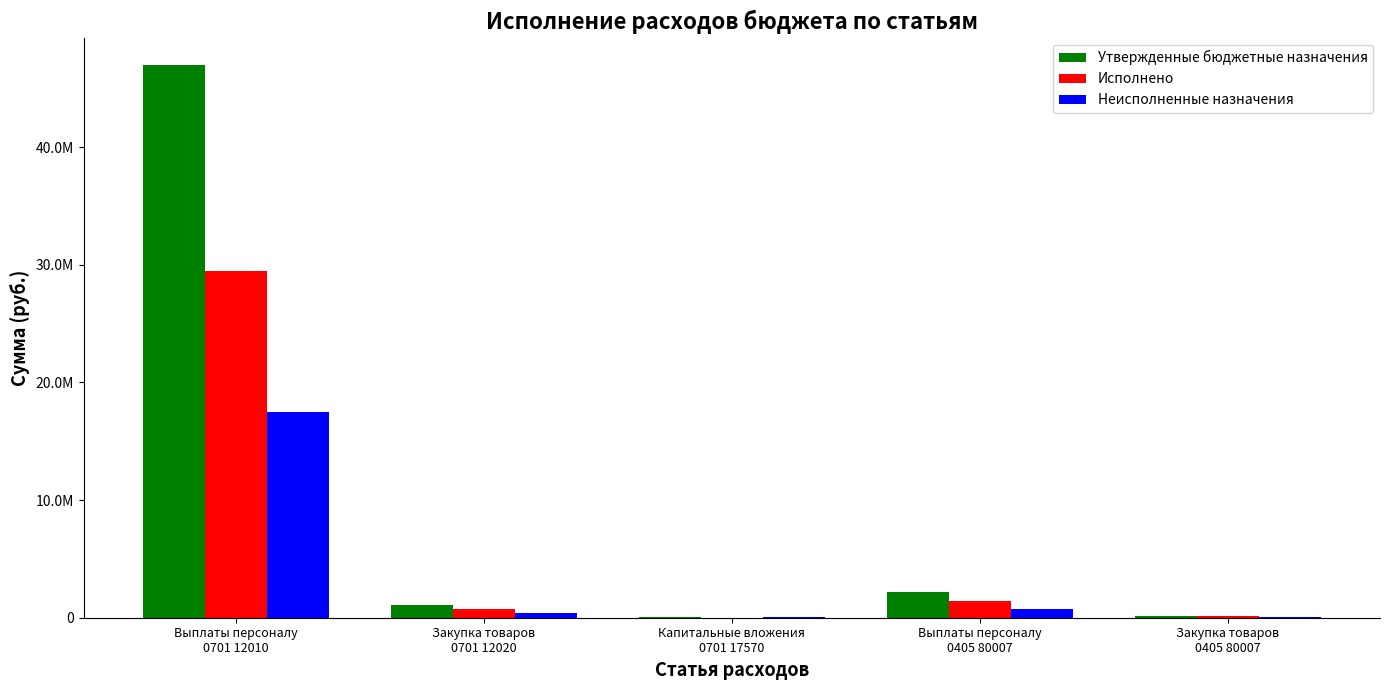

Are the bars horizontal?

No